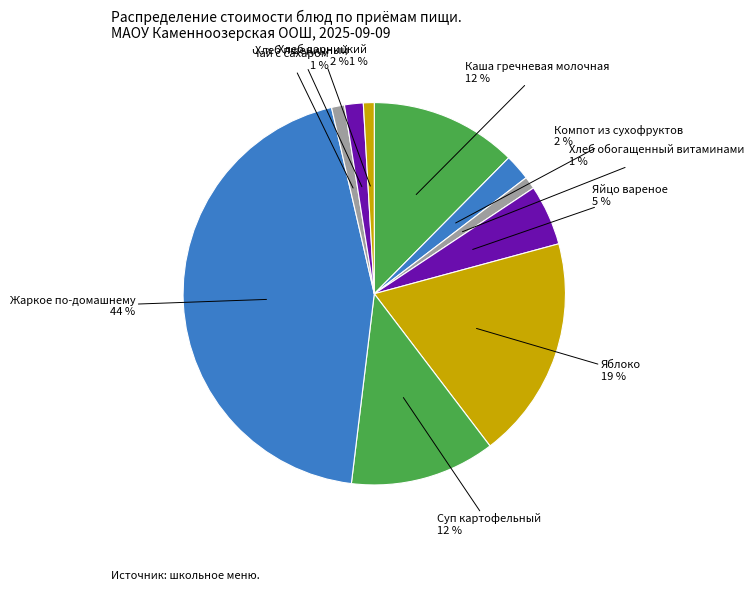

What is the largest slice in the pie chart?

Жаркое по-домашнему